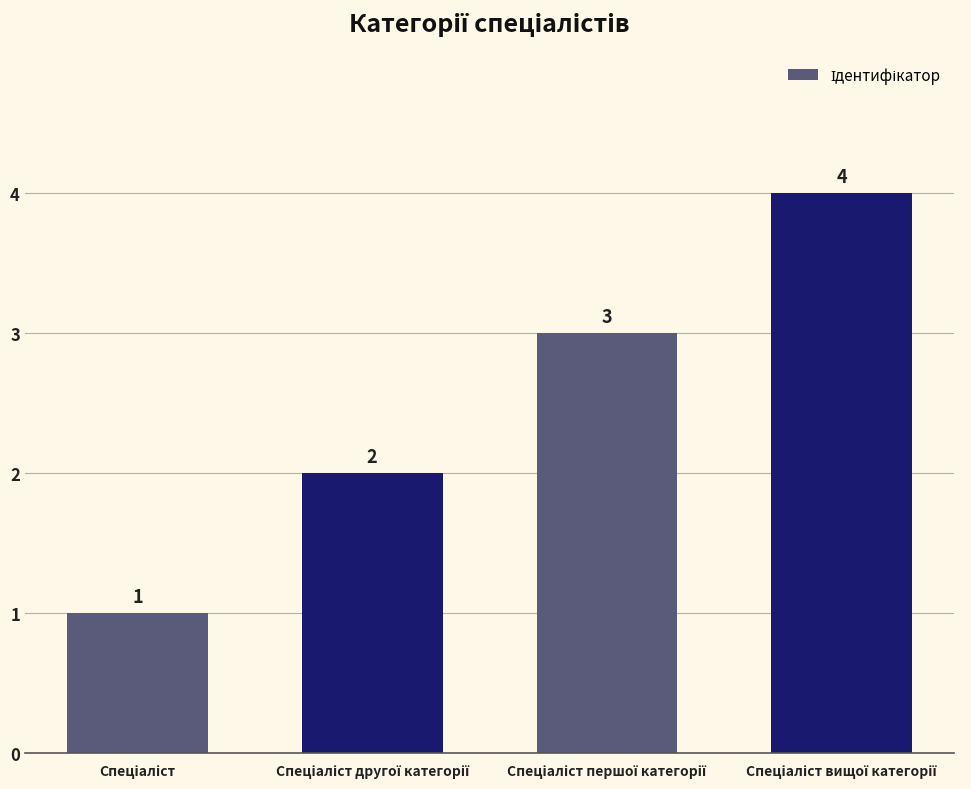

What is the value of the 1st bar from the left?

1